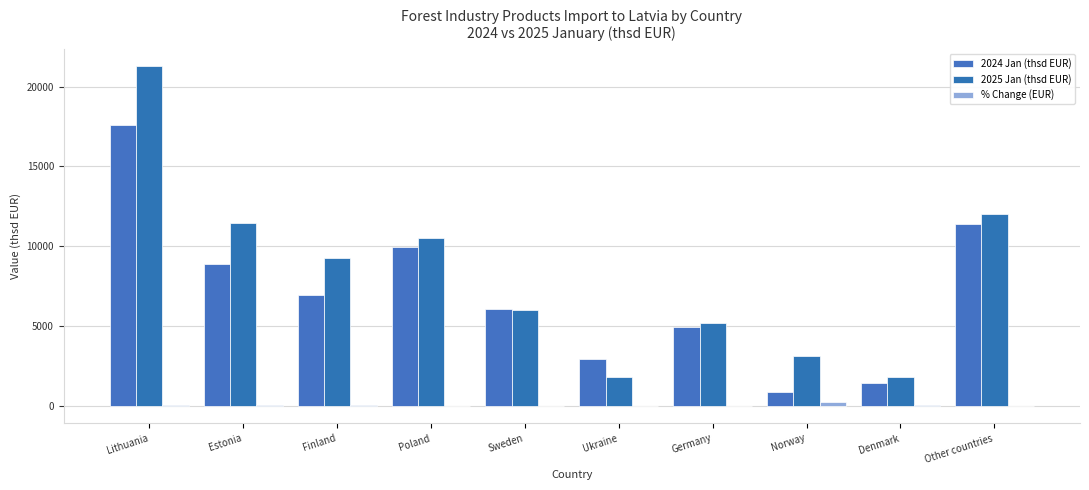

Does the chart contain stacked bars?

No